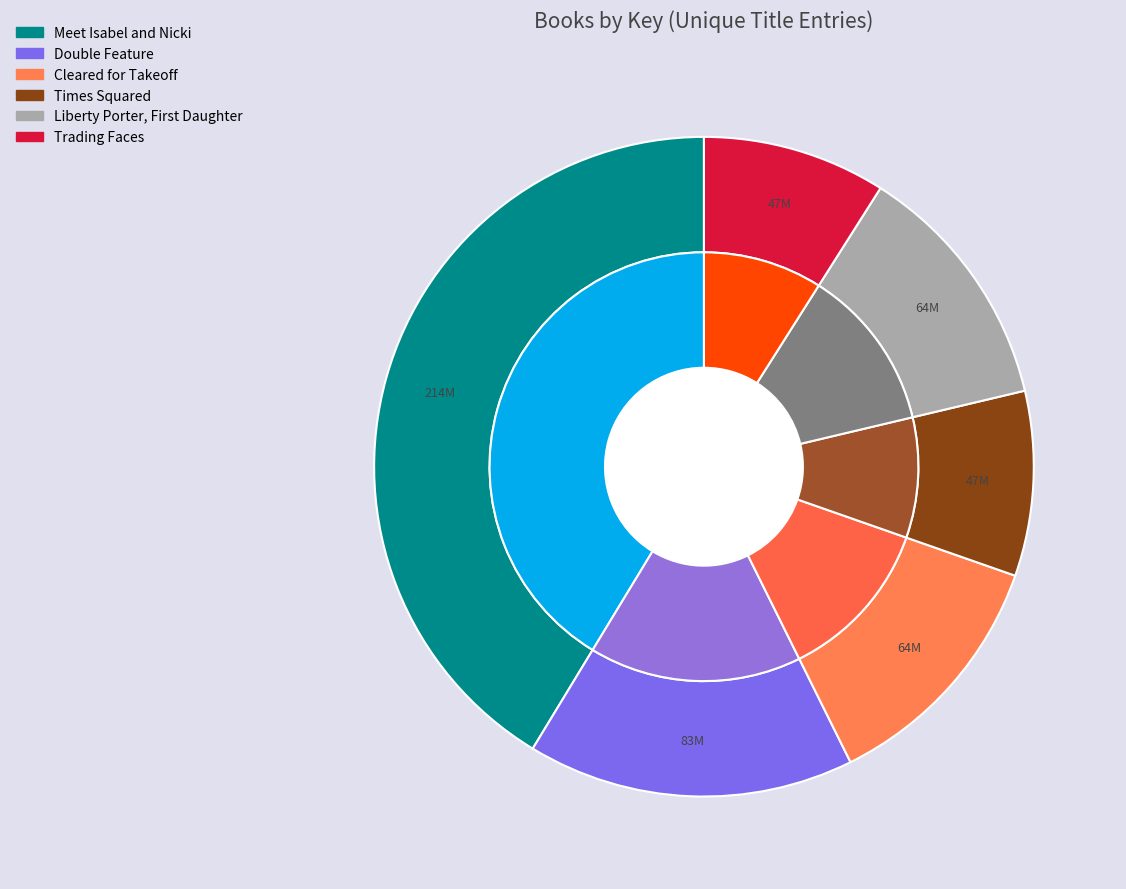

What is the largest slice in the pie chart?

Meet Isabel and Nicki